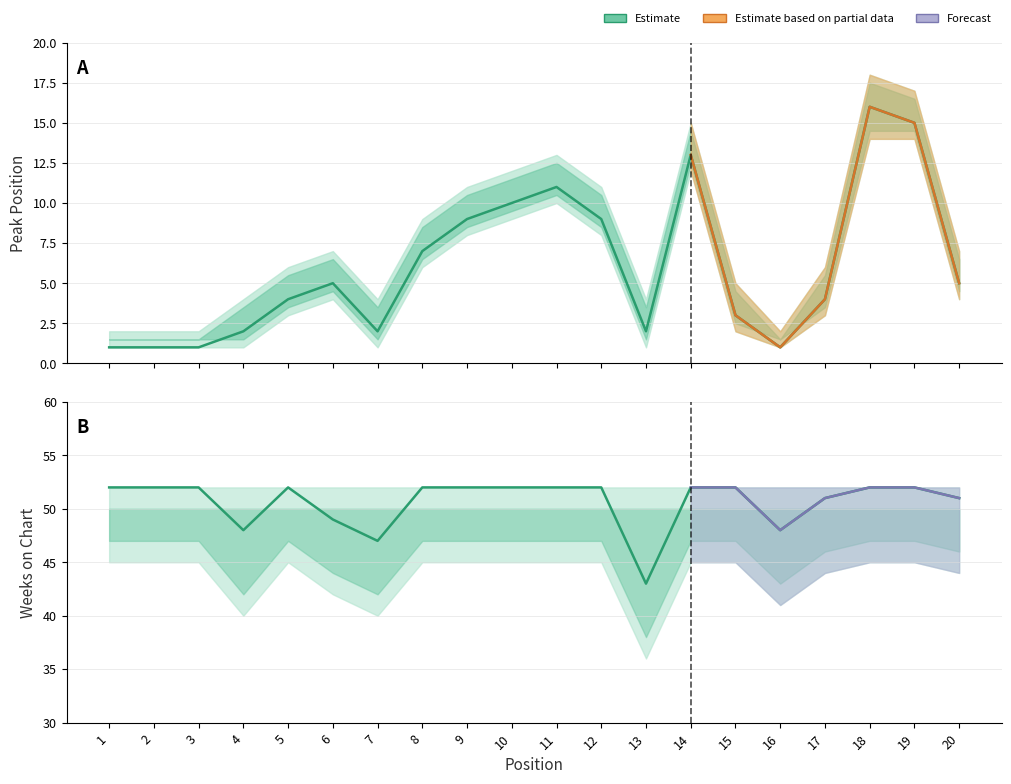

How many interior local valleys does the Weeks on Chart series have?

4